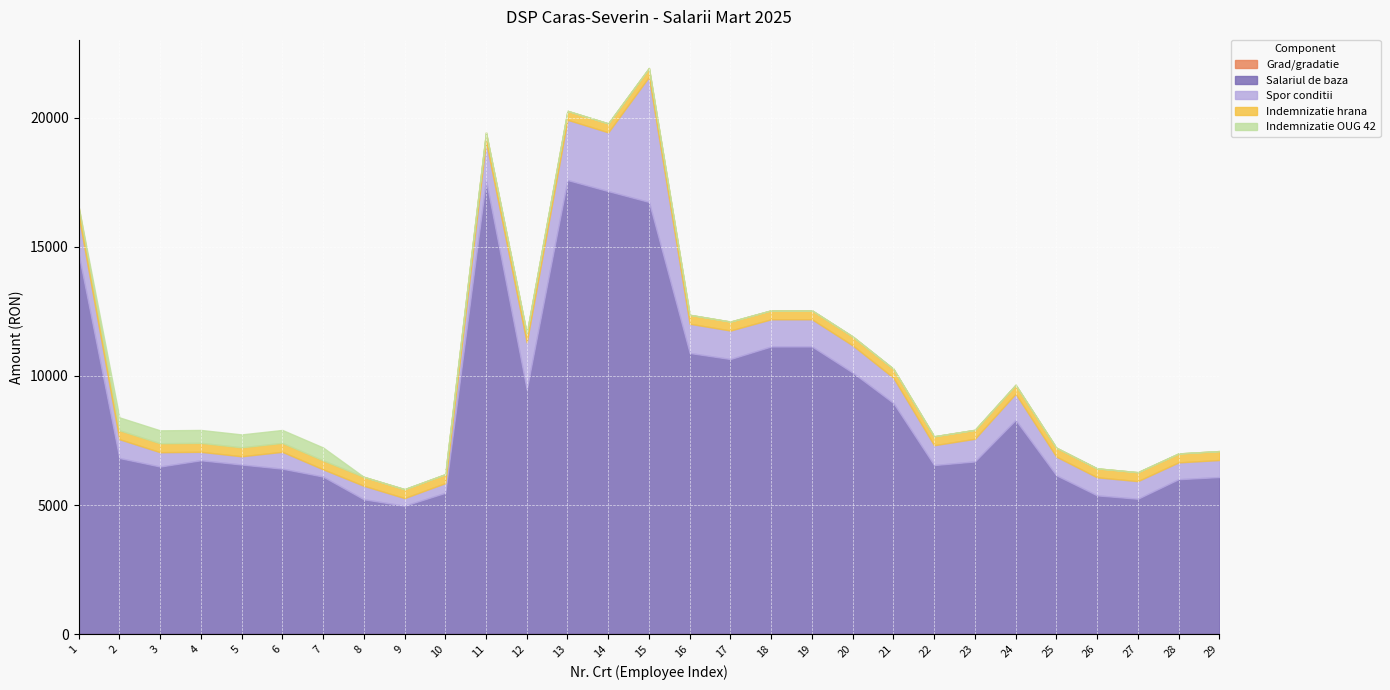

The value of Spor conditii at 2 is 264. True or false?

False